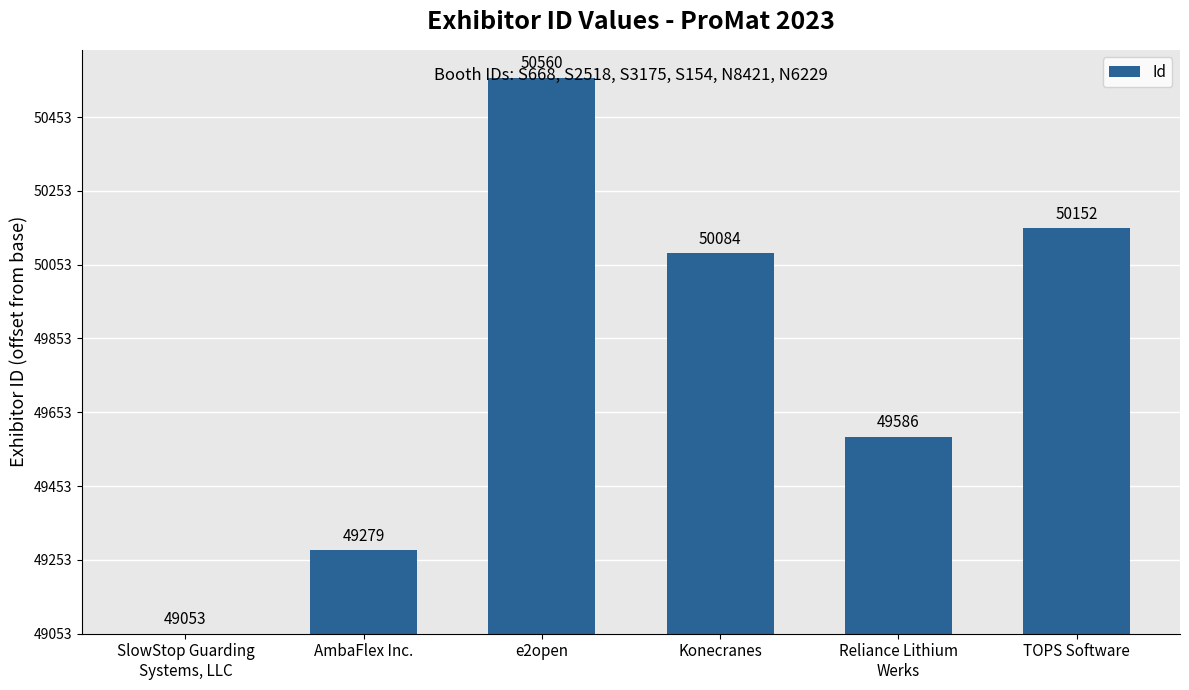

List the labels in order of value, largest first.

e2open, TOPS Software, Konecranes, Reliance Lithium
Werks, AmbaFlex Inc., SlowStop Guarding
Systems, LLC